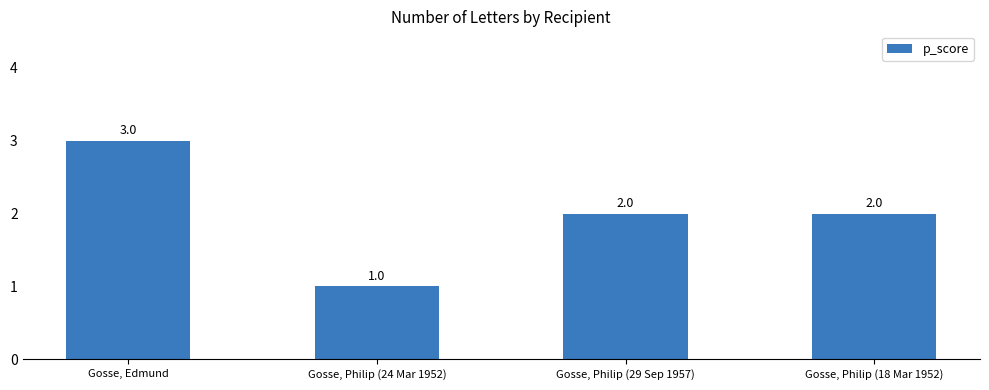

Approximately how many times larger is the value at Gosse, Philip (24 Mar 1952) compared to Gosse, Edmund?

0.3